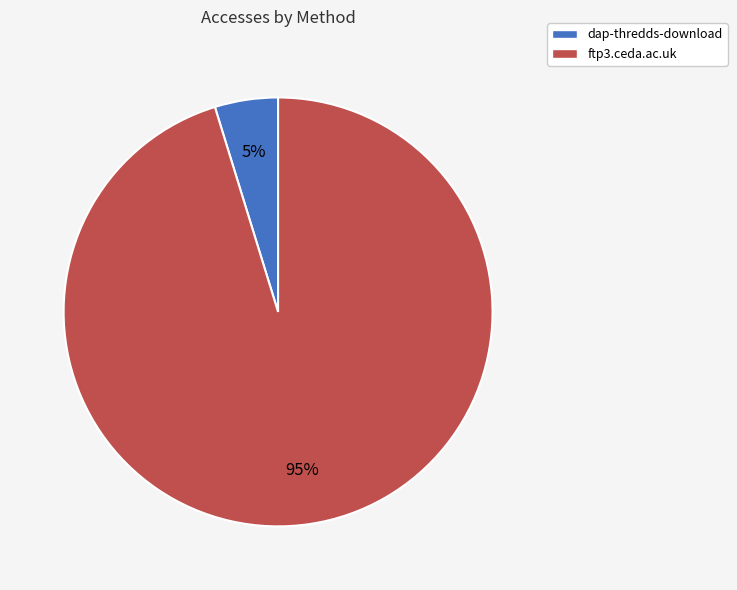

True or false: dap-thredds-download accounts for 15% of the total.

False